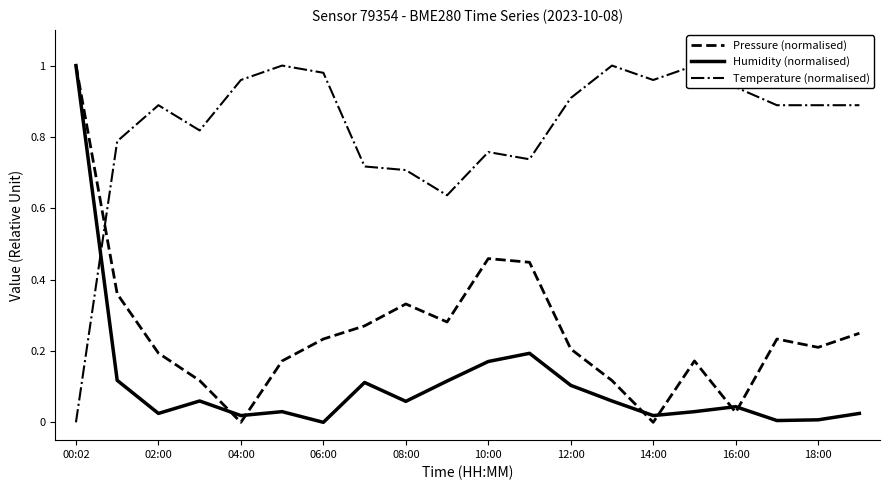

Rank the series by their maximum value, from highest to lowest.

Pressure (normalised), Humidity (normalised), Temperature (normalised)